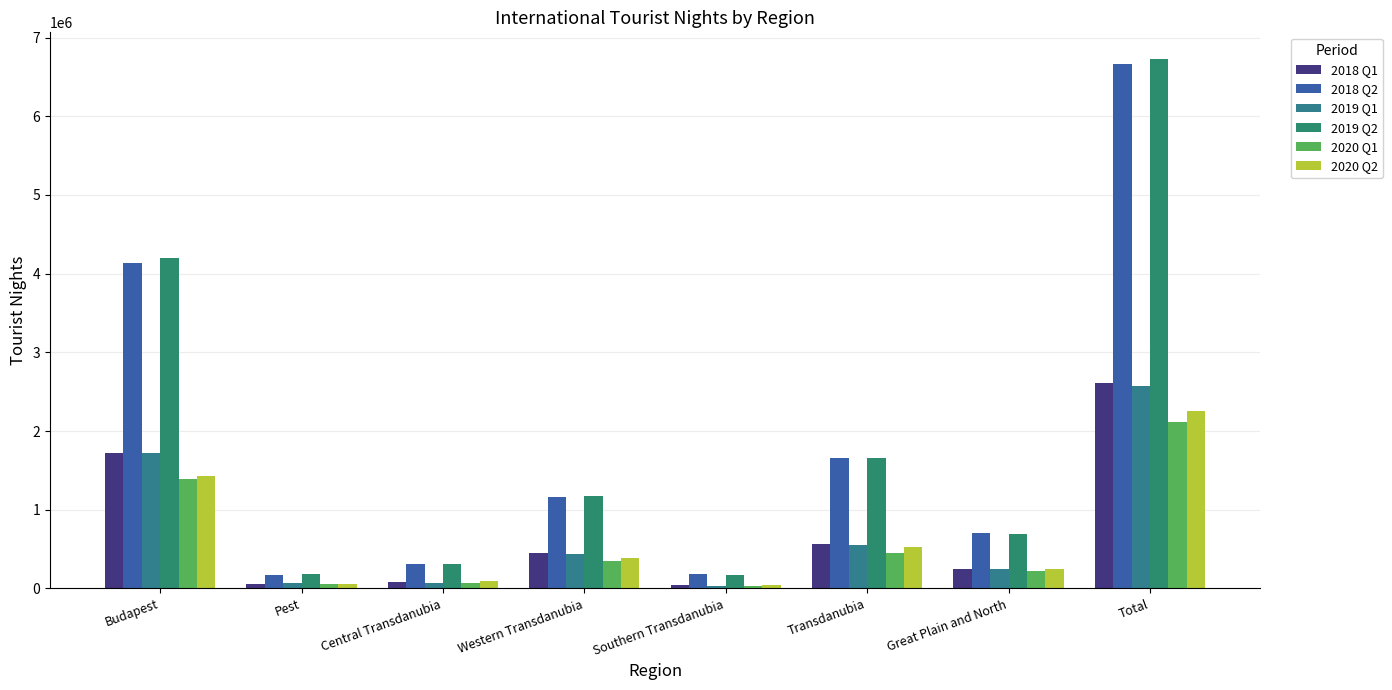

Which has a higher value, Budapest or Central Transdanubia?

Budapest